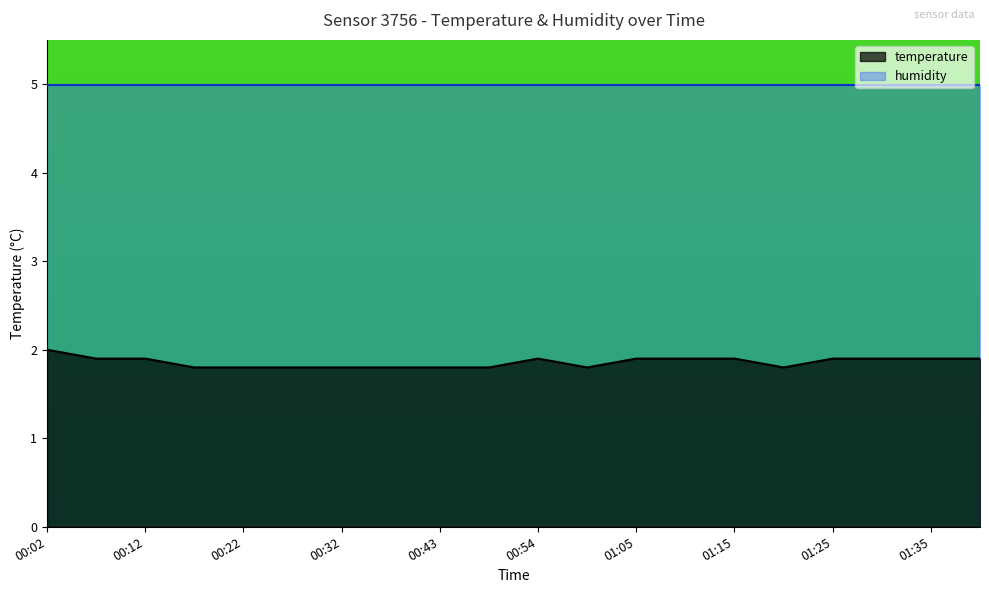

What is the difference between the maximum and minimum values?

0.2